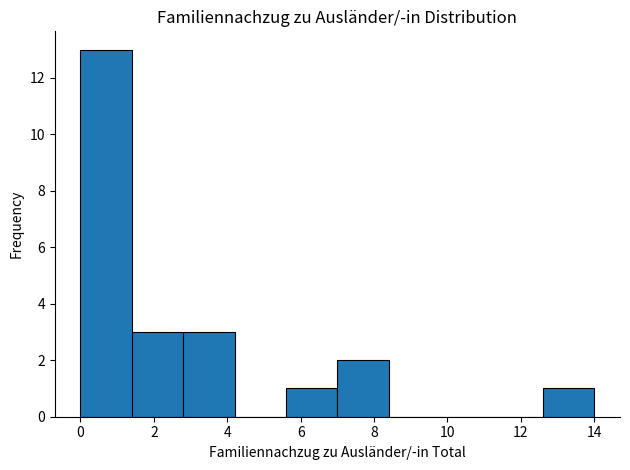

Reading left to right, transcribe this chart: for each bar, give the range it covers on the x-axis and its height. The values are not printed on the chart, so give them approximately, as read against the axis.

0.0 to 1.4: 13
1.4 to 2.8: 3
2.8 to 4.2: 3
4.2 to 5.6: 0
5.6 to 7.0: 1
7.0 to 8.4: 2
8.4 to 9.8: 0
9.8 to 11.2: 0
11.2 to 12.6: 0
12.6 to 14.0: 1